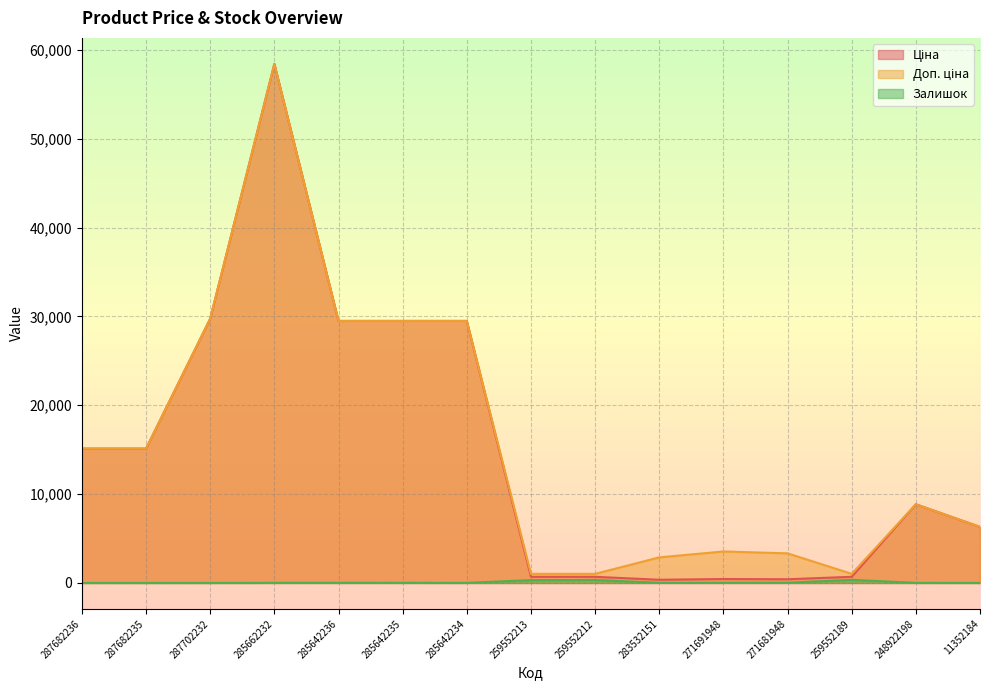

True or false: Залишок and Ціна intersect in this chart.

False